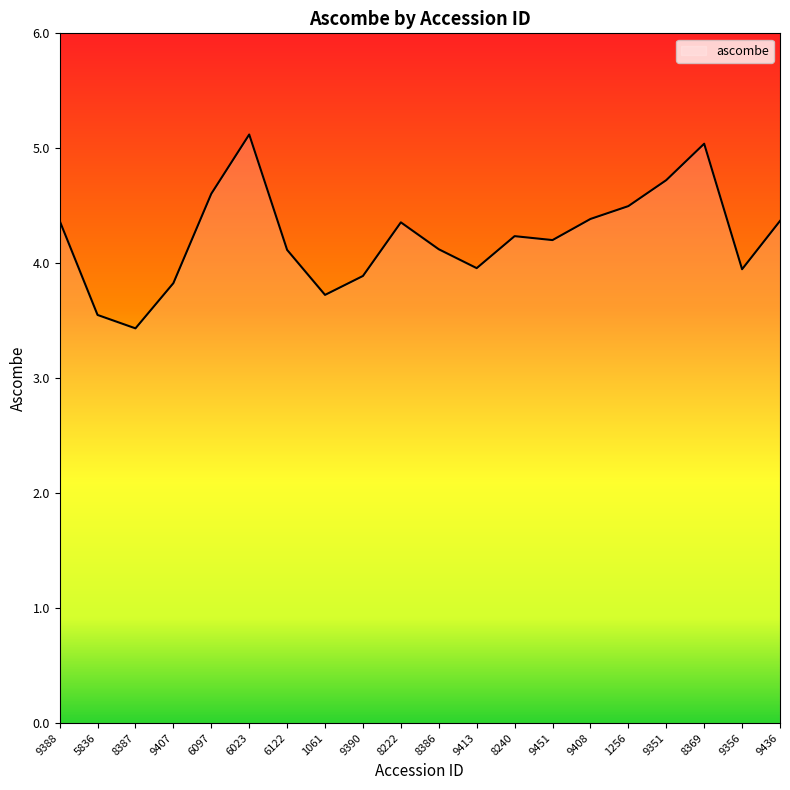

What position from the left is 1256?

16